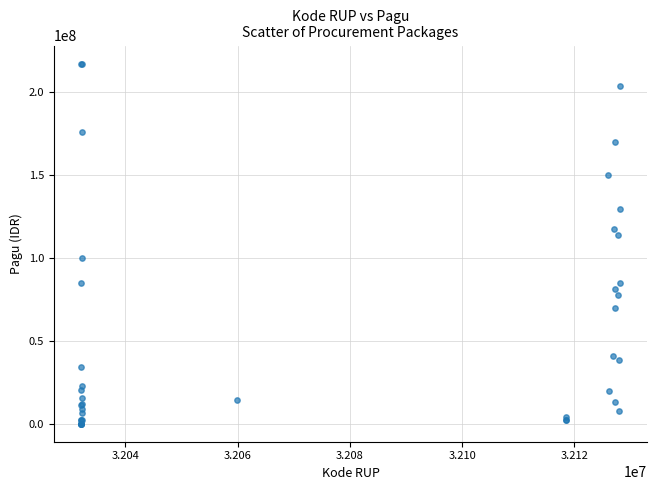

What Y value in the scatter plot is closest to 108830000?

114296000